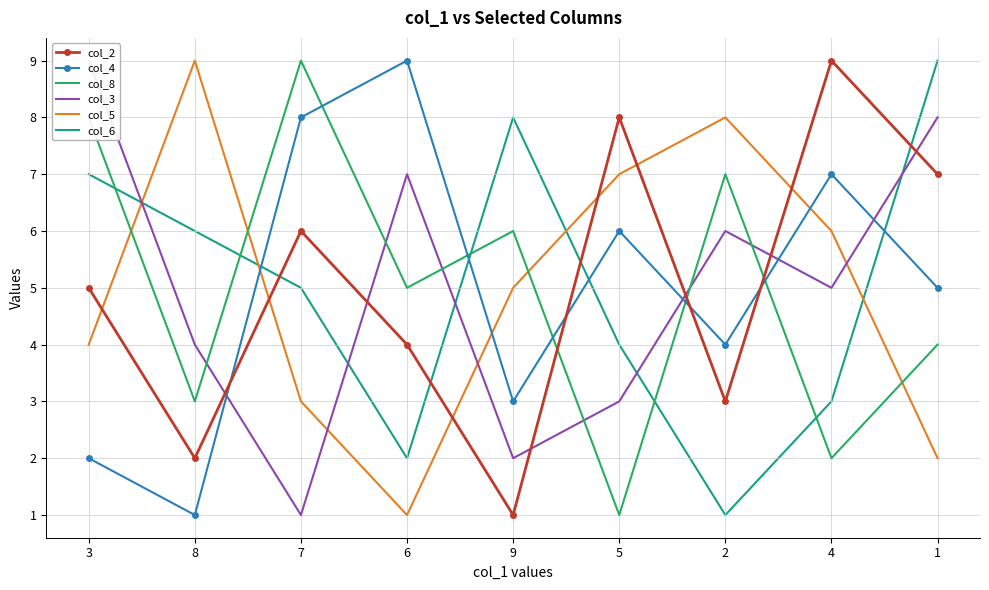

True or false: col_5 and col_2 intersect in this chart.

True